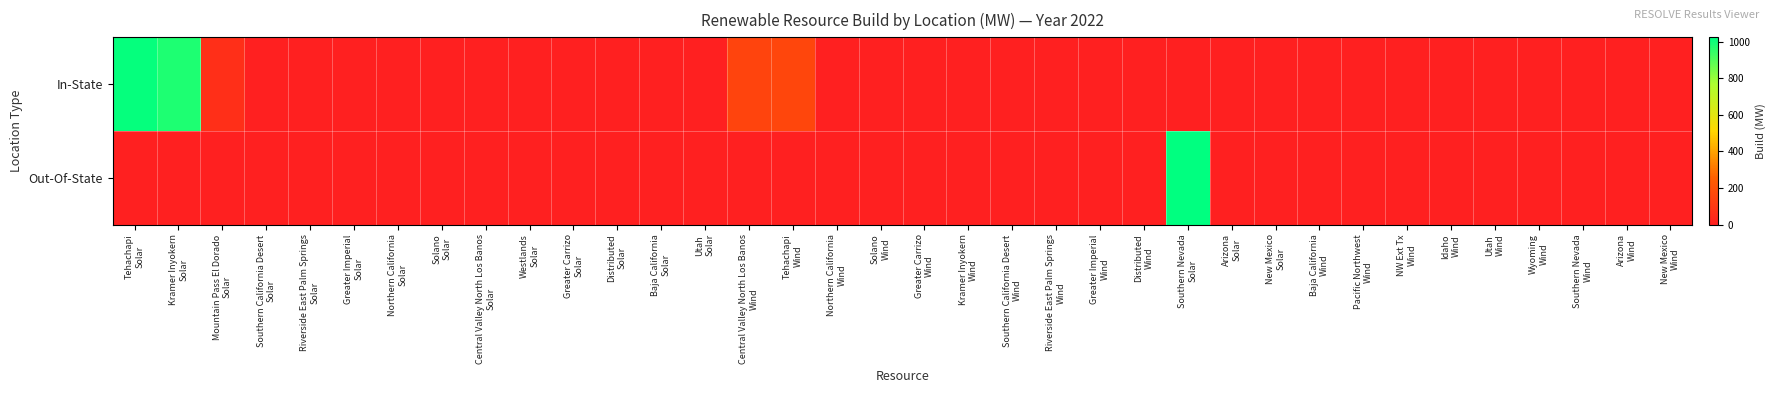

Which series has the largest total across all categories?

In-State